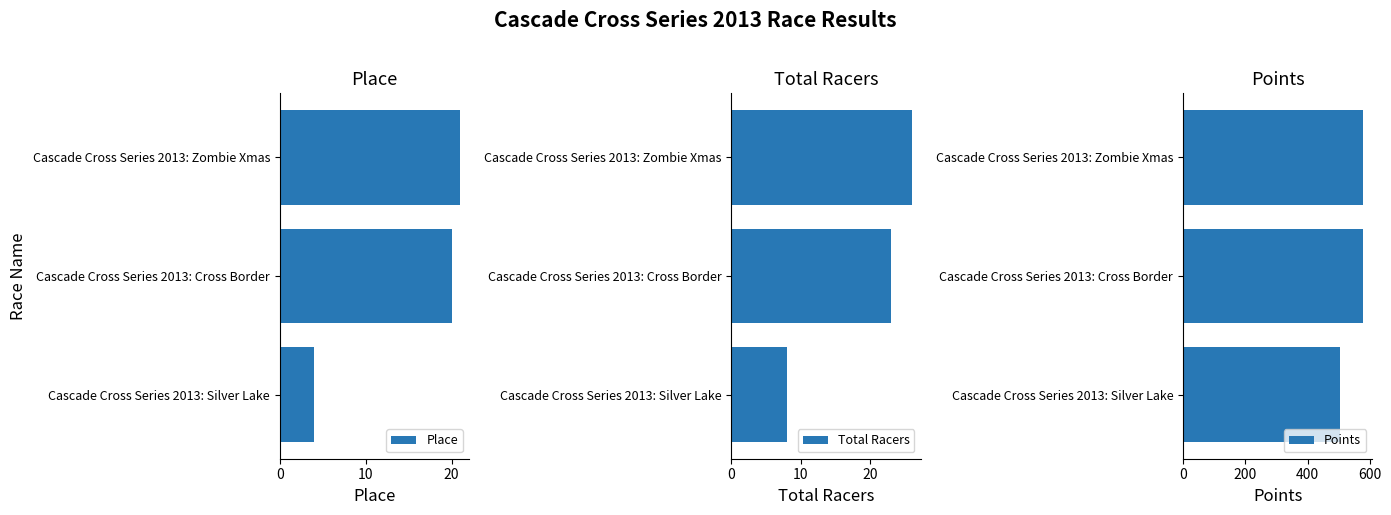

How many bars are there in each group?

3